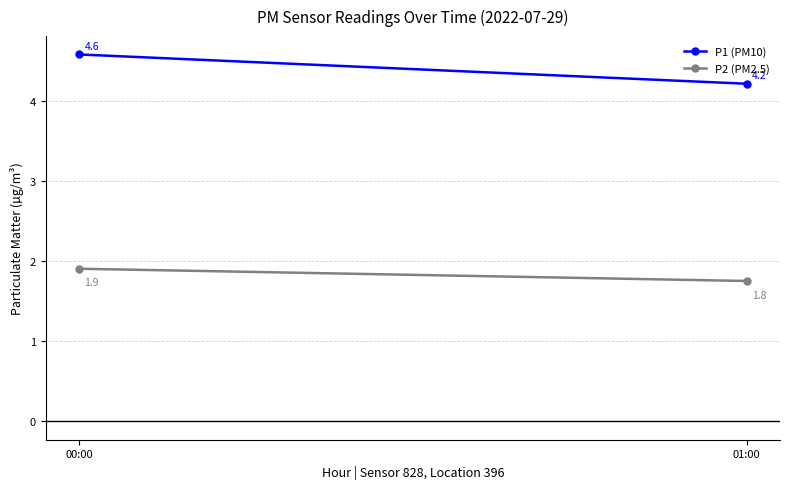

List the labels in order of P2 (PM2.5) value, largest first.

00:00, 01:00